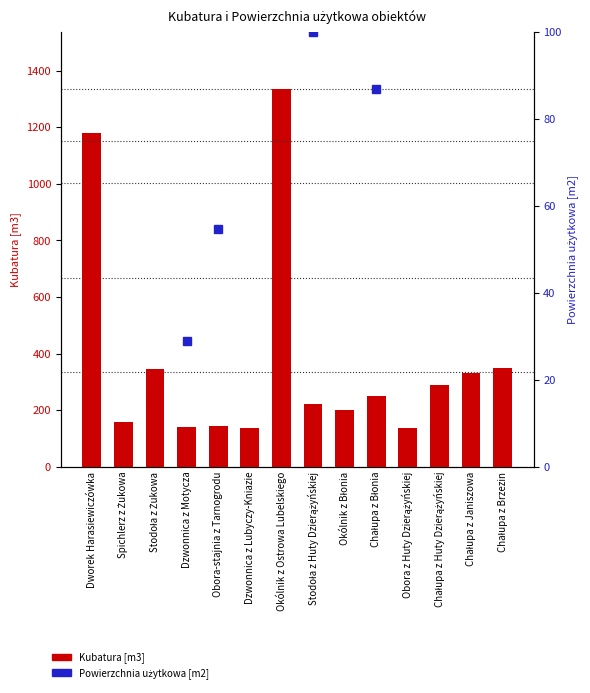

Does the chart contain stacked bars?

No